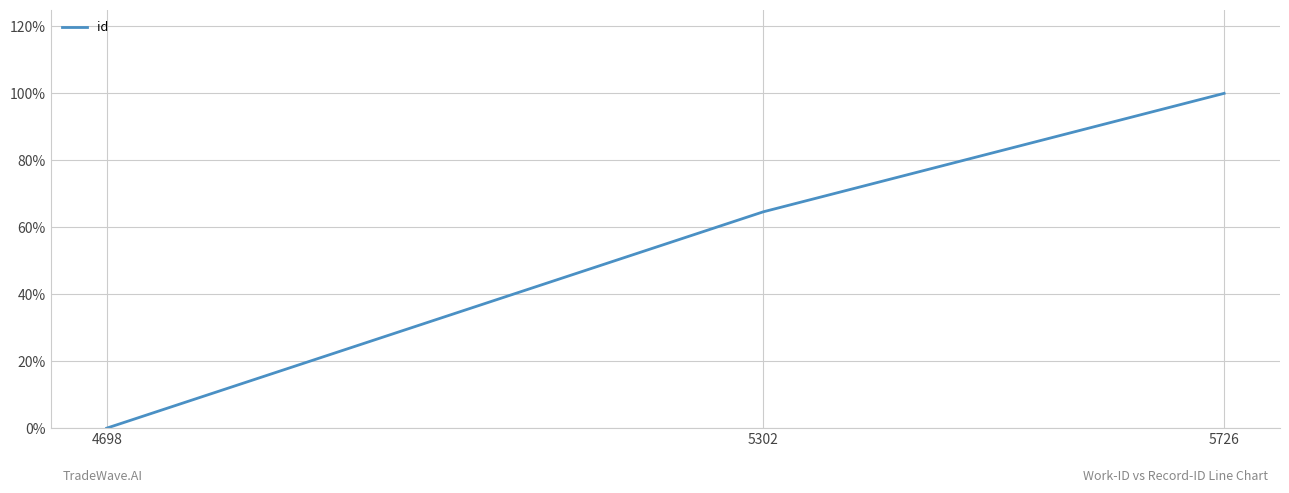

Does the chart display data point markers on the line(s)?

No